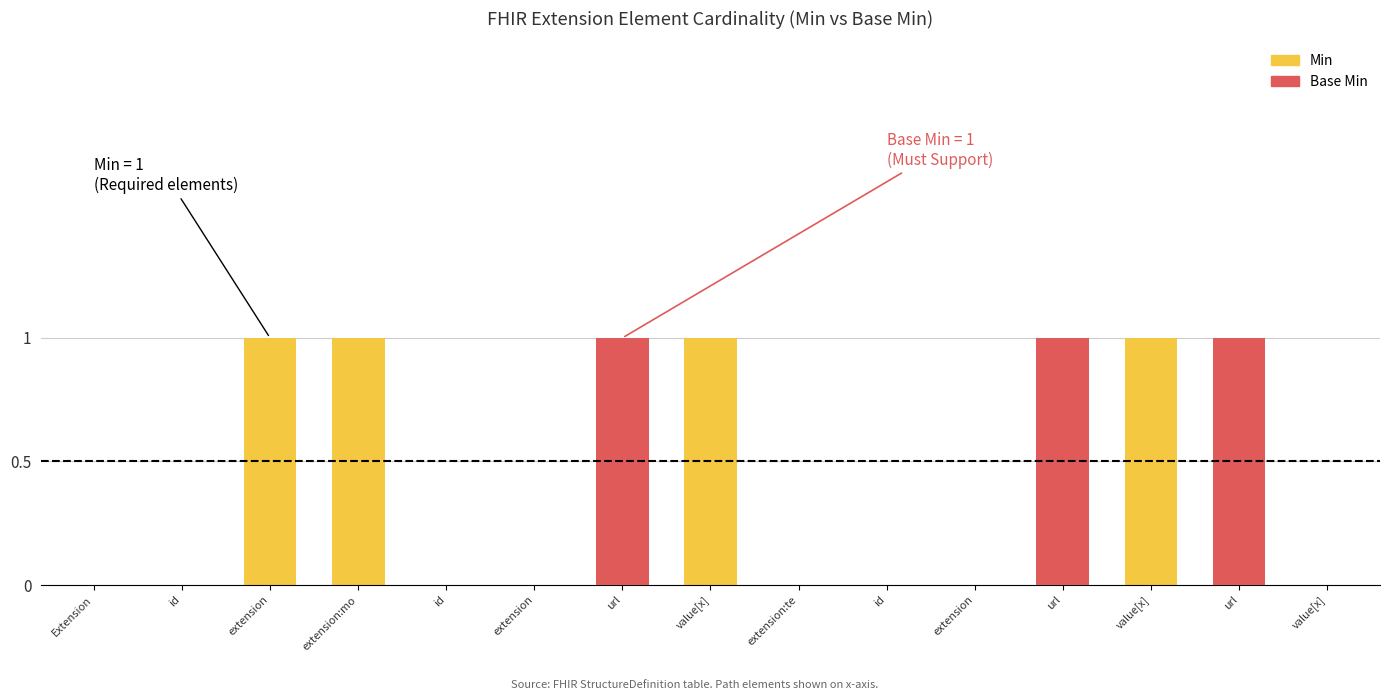

What is the maximum value for Min?

1